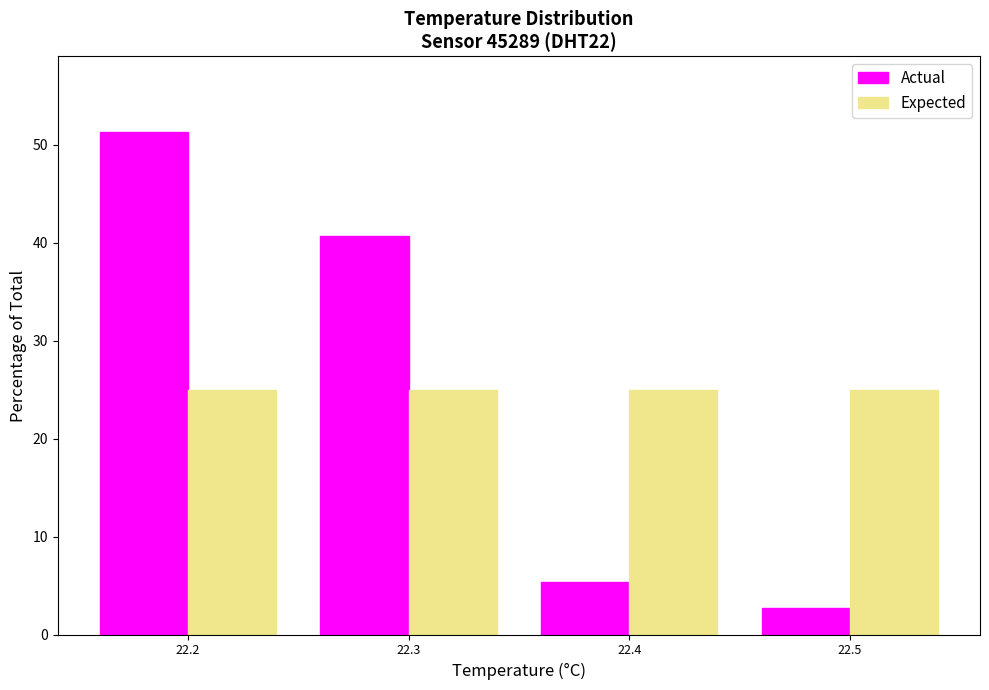

Reading left to right, list all the values displayed in this chart.

Actual: 51.3	40.7	5.3	2.7
Expected: 25.0	25.0	25.0	25.0